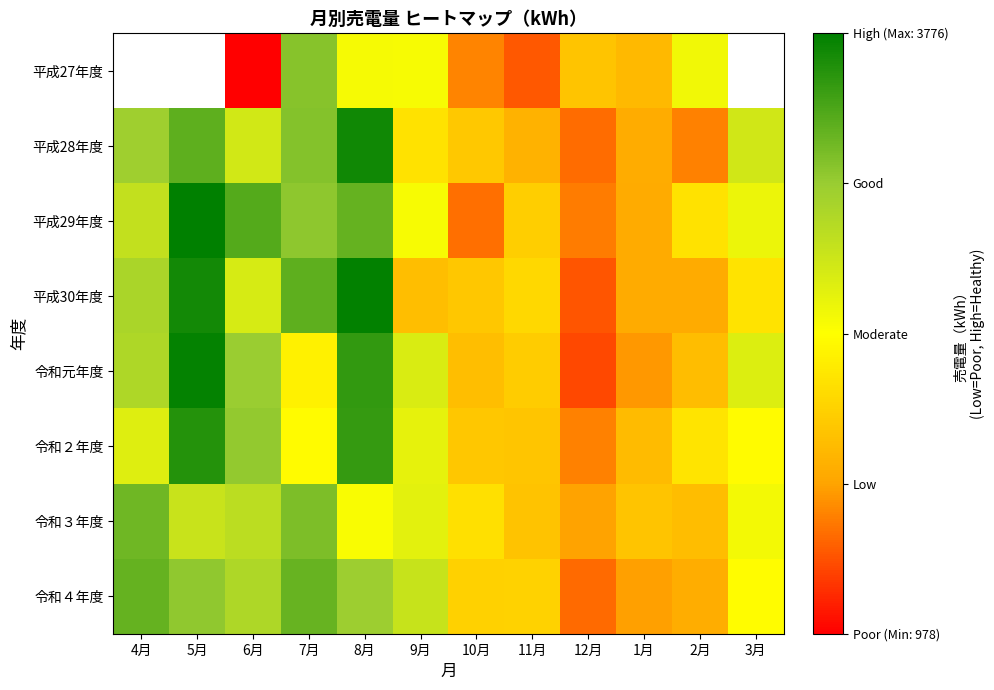

Between 4月 and 1月, which is larger?

1月